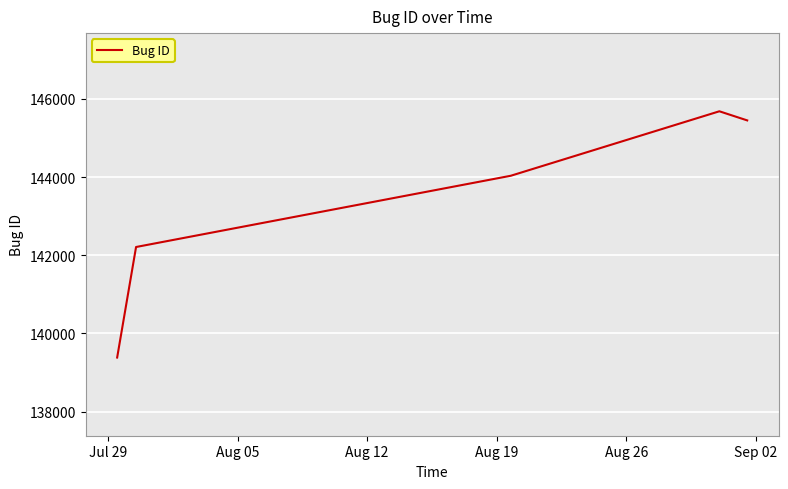

True or false: there are more than 2 points higher than both neighbors.

False